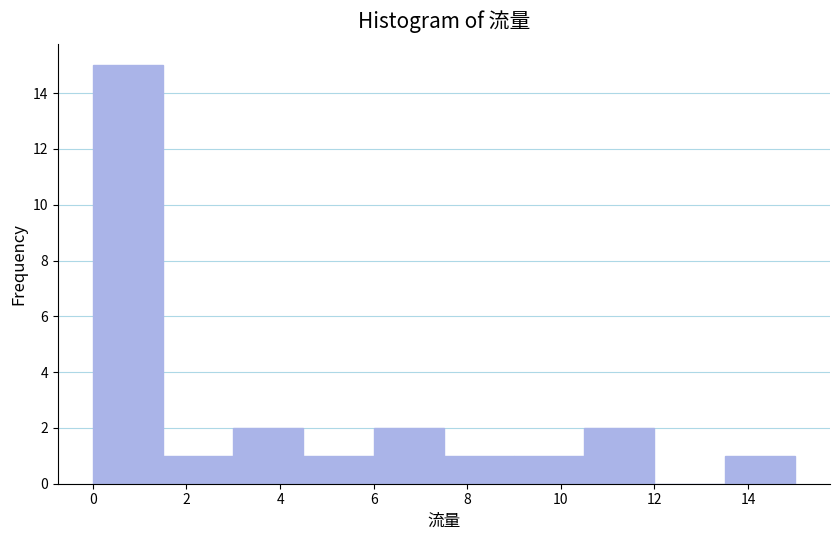

Reading left to right, list every bar in this chart as the range it spans on the x-axis followed by its height. Neither the bar edges nor the heights are printed on the chart, so give them approximately, as read against the axes.

0.0 to 1.5: 15
1.5 to 3.0: 1
3.0 to 4.5: 2
4.5 to 6.0: 1
6.0 to 7.5: 2
7.5 to 9.0: 1
9.0 to 10.5: 1
10.5 to 12.0: 2
12.0 to 13.5: 0
13.5 to 15.0: 1